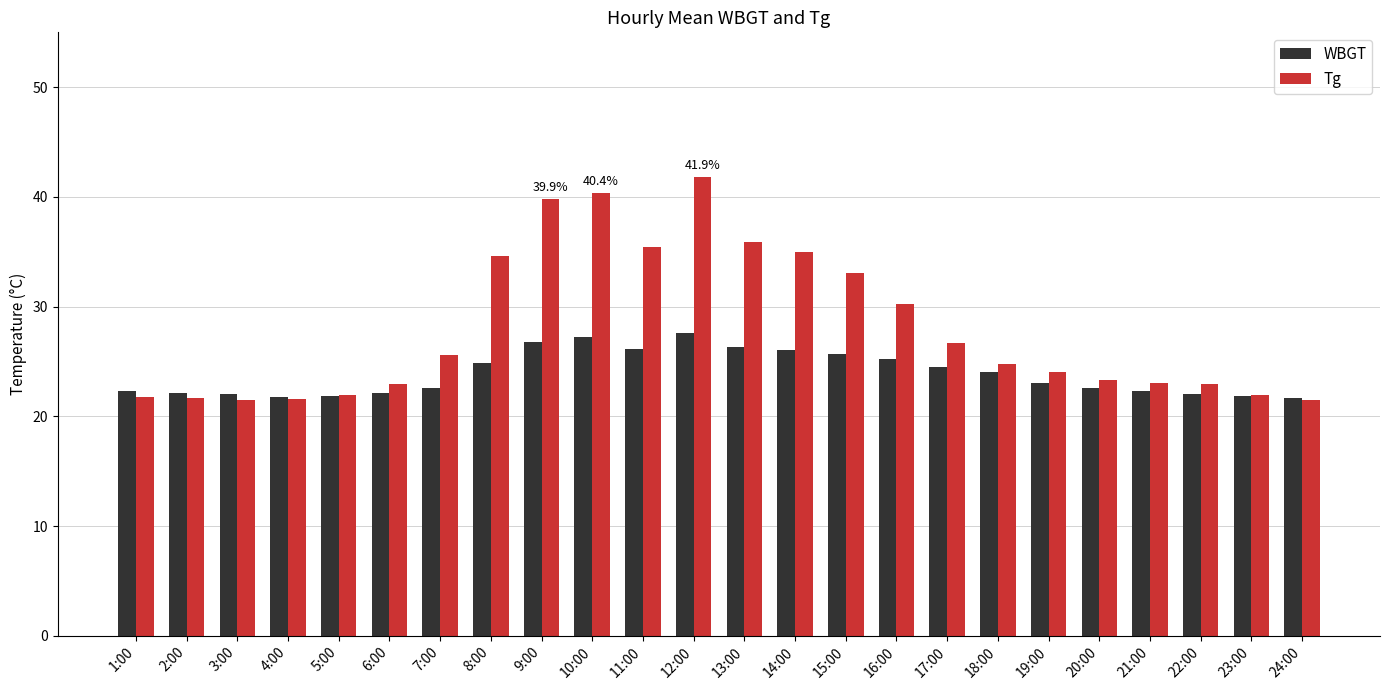

What is the label of the 9th bar from the right?

16:00